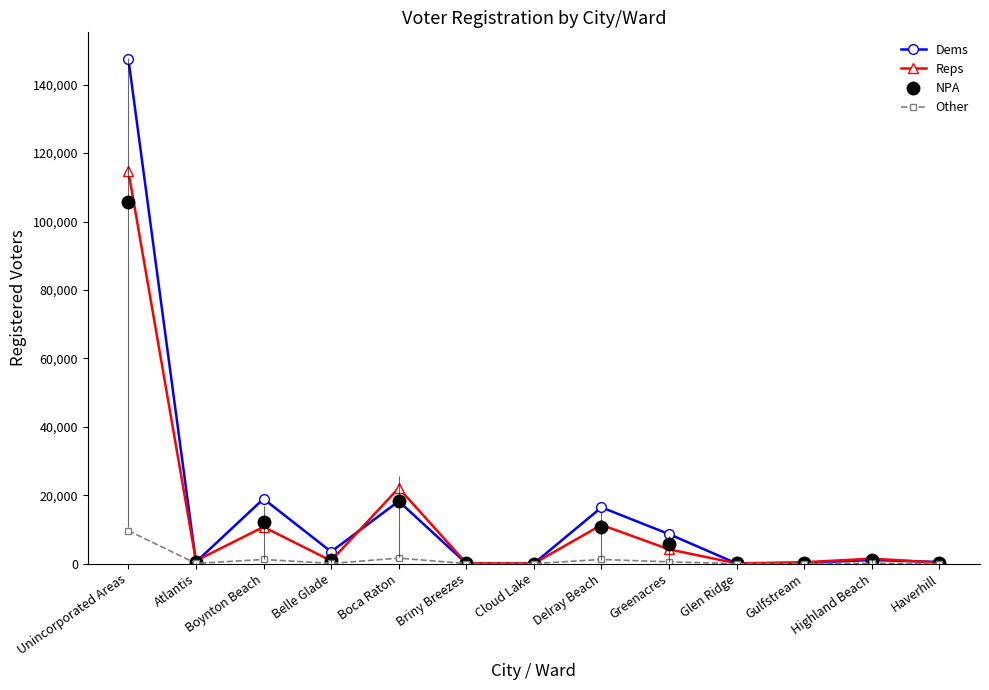

What is the difference between the maximum and minimum values in the Other series?

9632